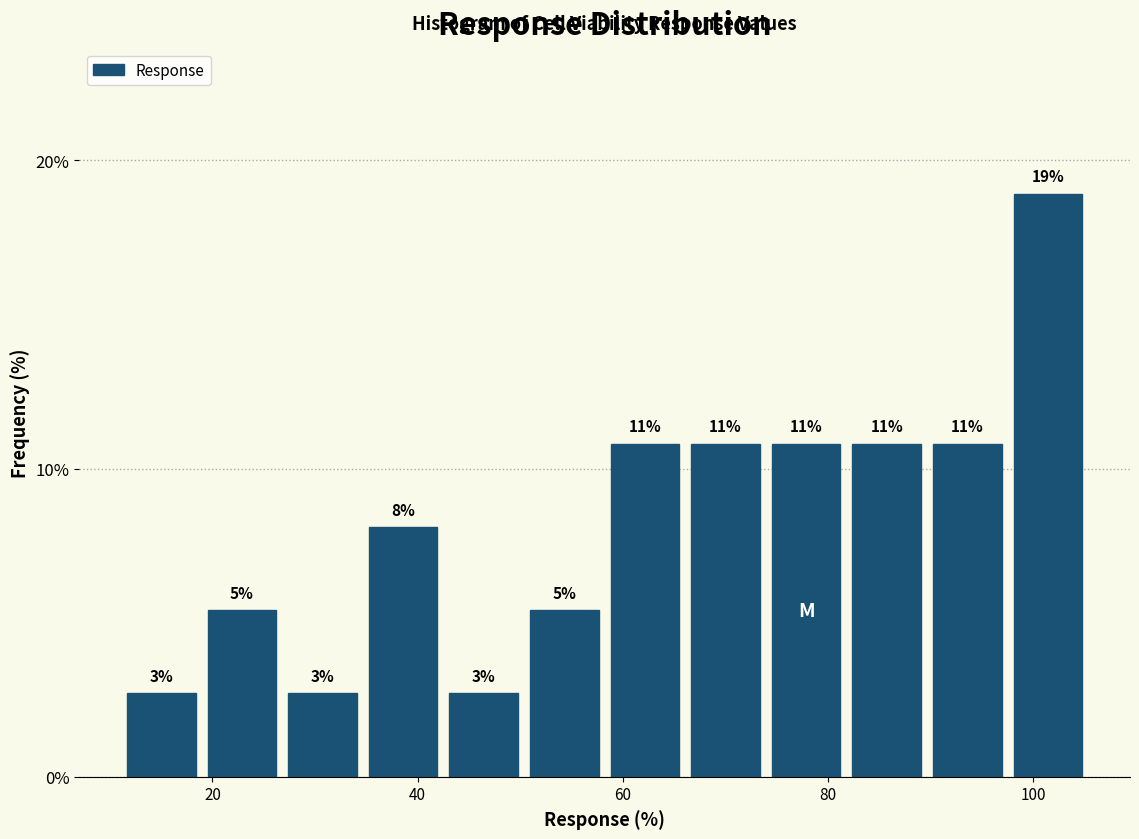

Around what value on the x-axis is the tallest bar? Give the approximate position of its centre, as read against the axis.

102